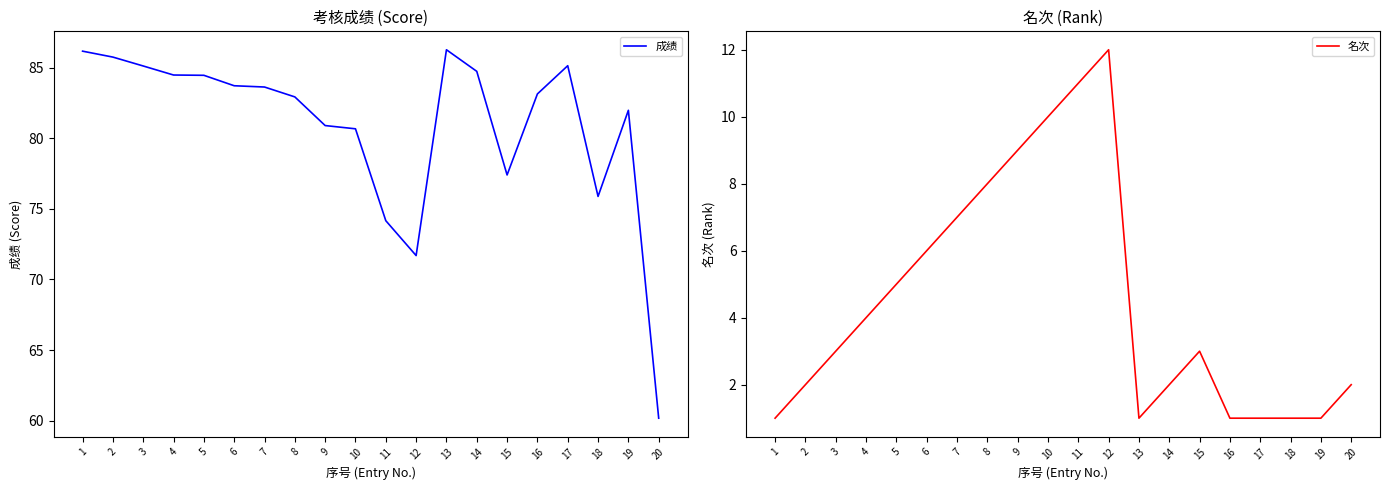

How many lines are shown in the chart?

2